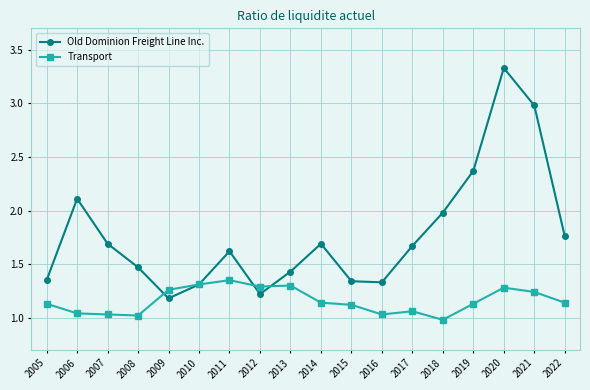

The Transport series shows 1.9 at 2010. True or false?

False